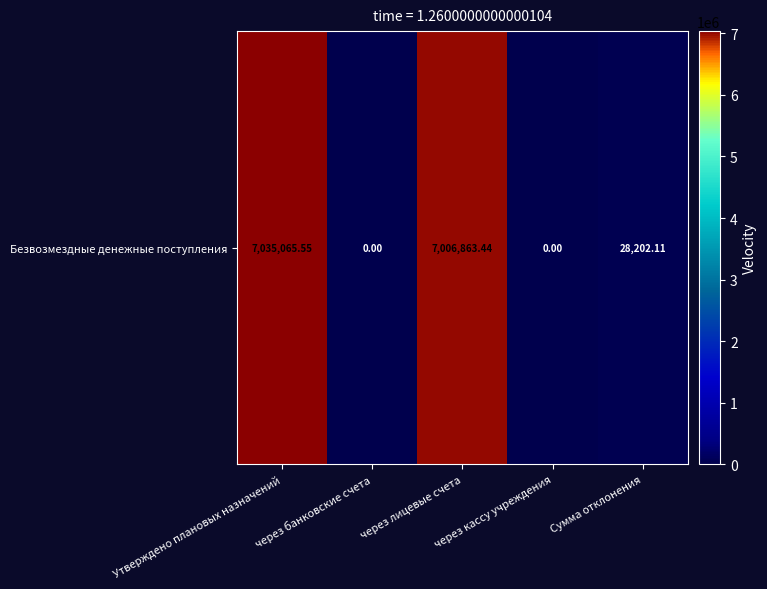

Count the number of values greater than 28202.

3